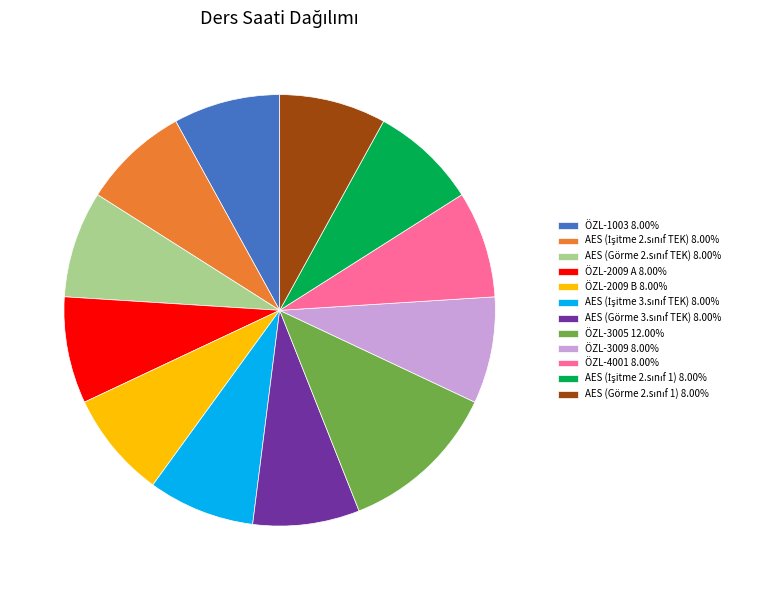

What is the ratio of the value at ÖZL-3009 8.00% to the value at ÖZL-2009 A 8.00%?

1.0